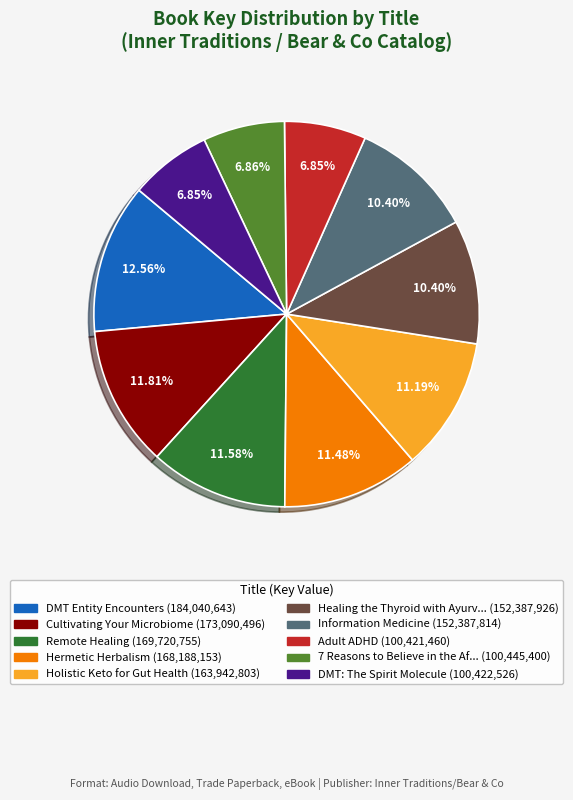

Does any single category account for the majority?

No